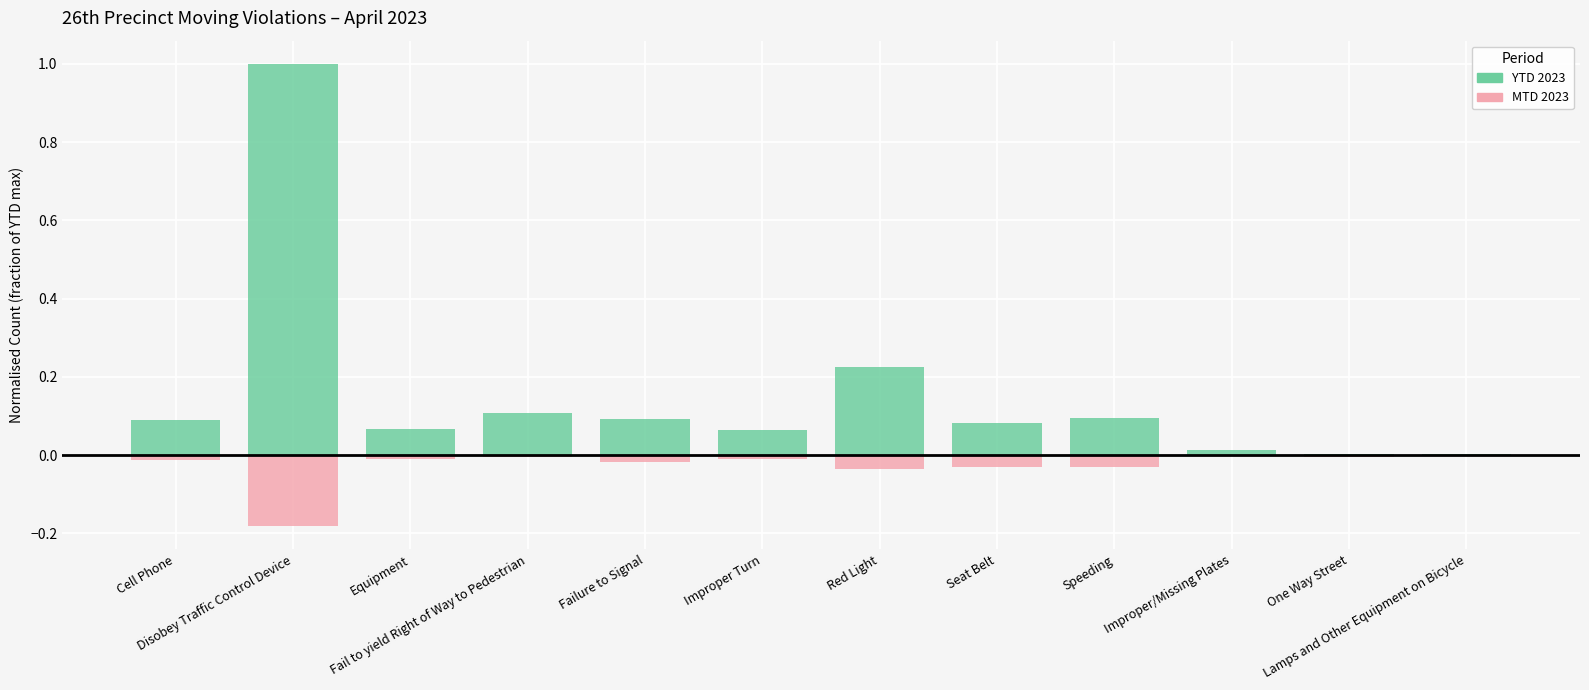

Between Disobey Traffic Control Device and Equipment, which is larger?

Disobey Traffic Control Device